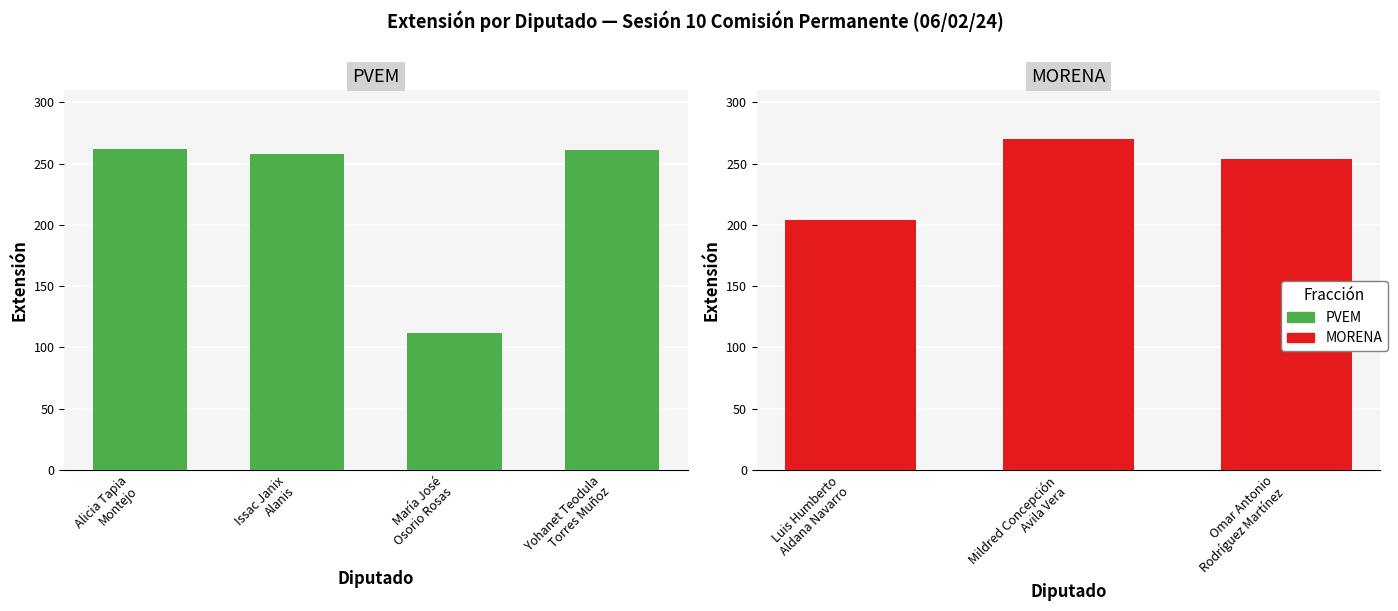

True or false: the data shows 121 at Yohanet Teodula Torres Muñoz.

False